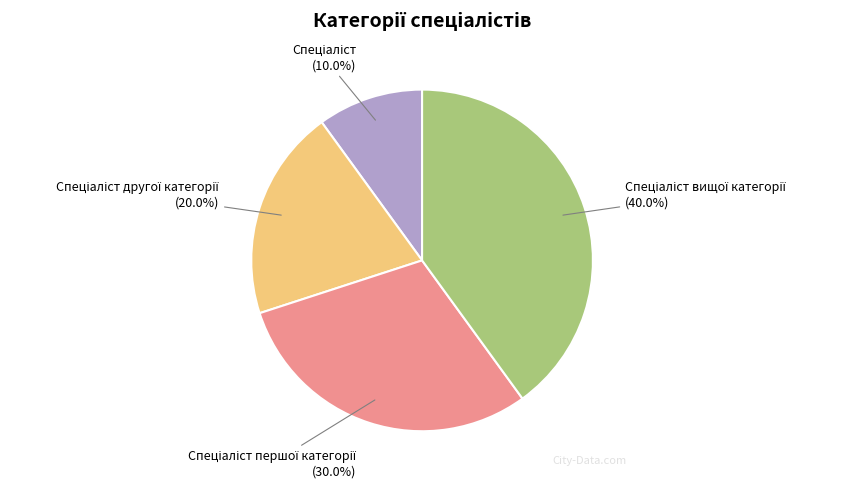

Is there any slice that represents more than half of the pie?

No